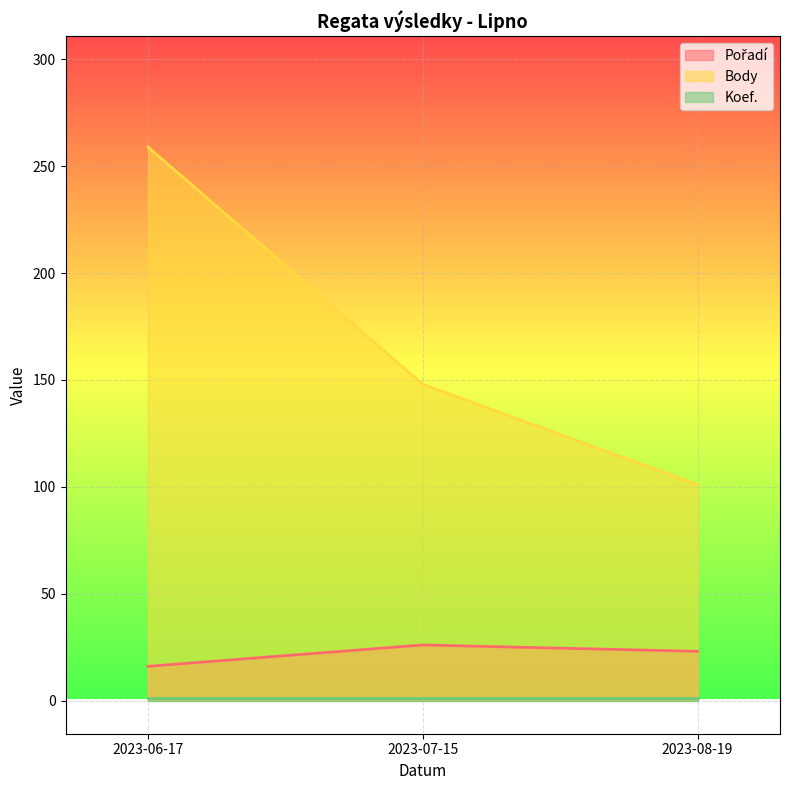

Which series has the widest spread of values?

Body